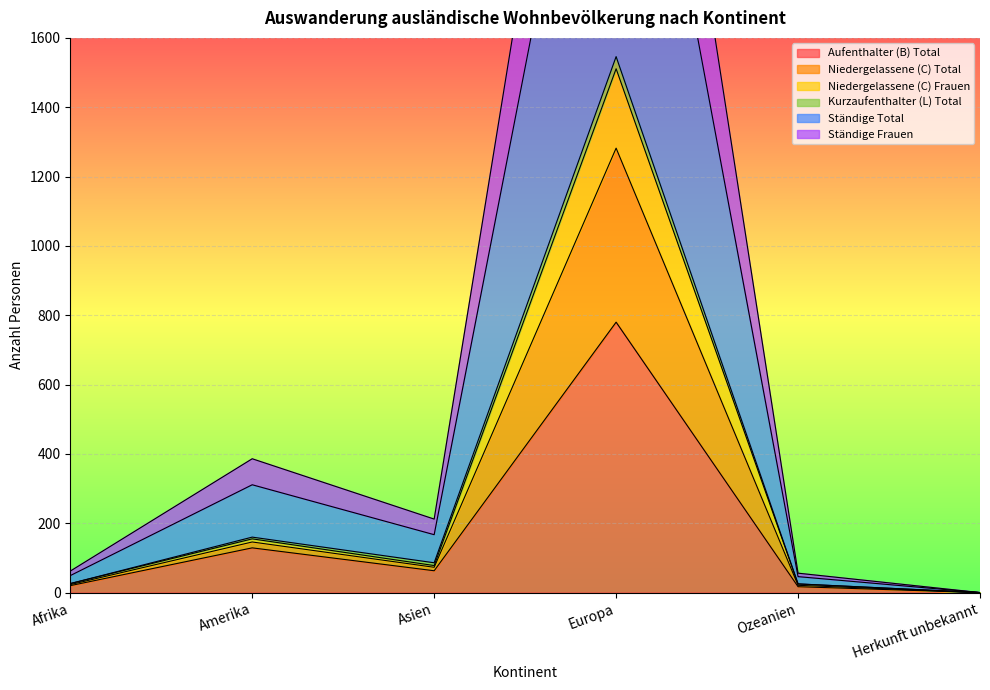

The value of Aufenthalter (B) Total at Amerika is 129. True or false?

True